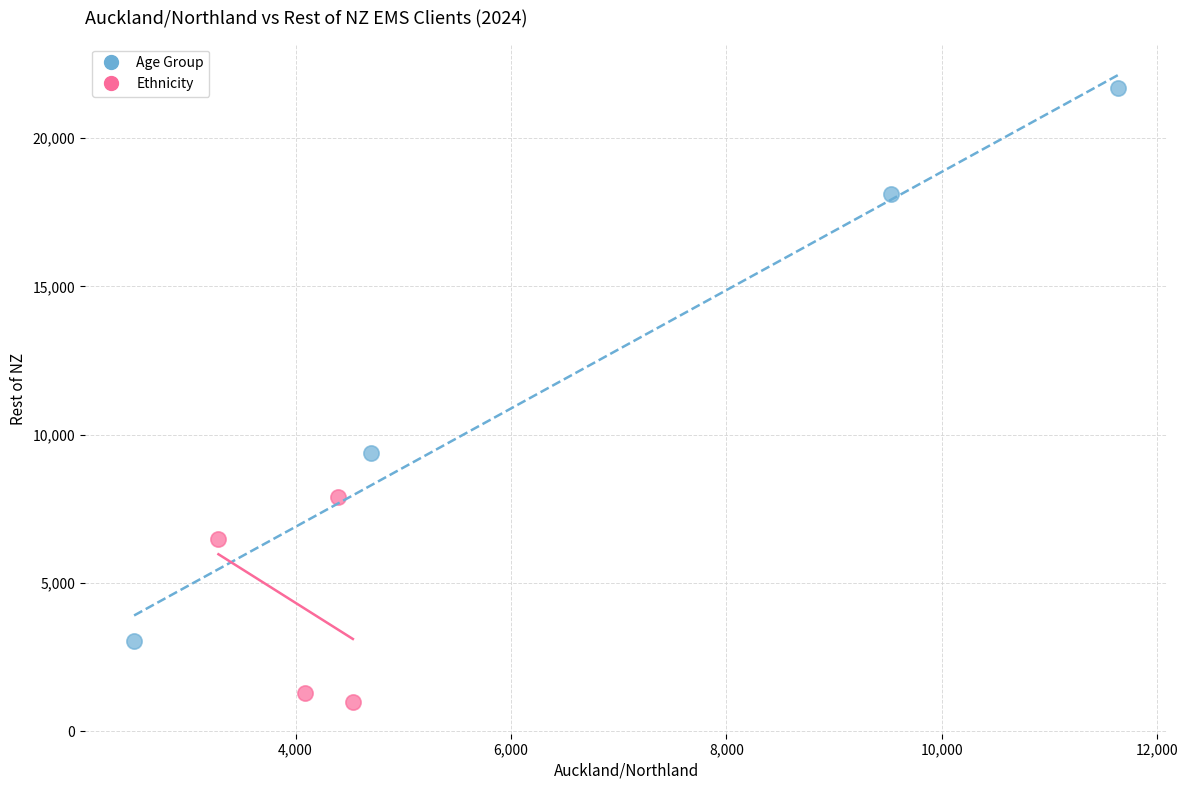

Which series reaches the maximum Y coordinate?

Age Group